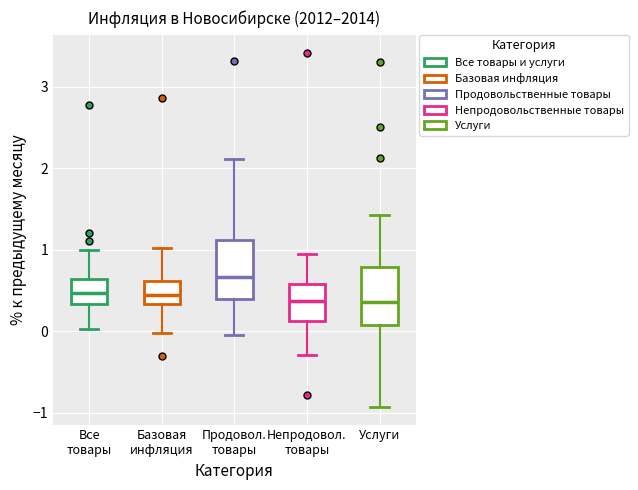

Reading left to right, transcribe this box plot: for each box, give where its median line is, the range the box spans, and where its two whiskers end, as read against the y-axis. The values are not printed on the chart, so give them approximately, as read against the axis.

Все товары: median 0.5, box 0.3 to 0.6, whiskers 0.0 to 1.0
Базовая инфляция: median 0.4, box 0.3 to 0.6, whiskers 0.0 to 1.0
Продовол. товары: median 0.7, box 0.4 to 1.1, whiskers 0.0 to 2.1
Непродовол. товары: median 0.4, box 0.1 to 0.6, whiskers -0.3 to 1.0
Услуги: median 0.4, box 0.1 to 0.8, whiskers -0.9 to 1.4